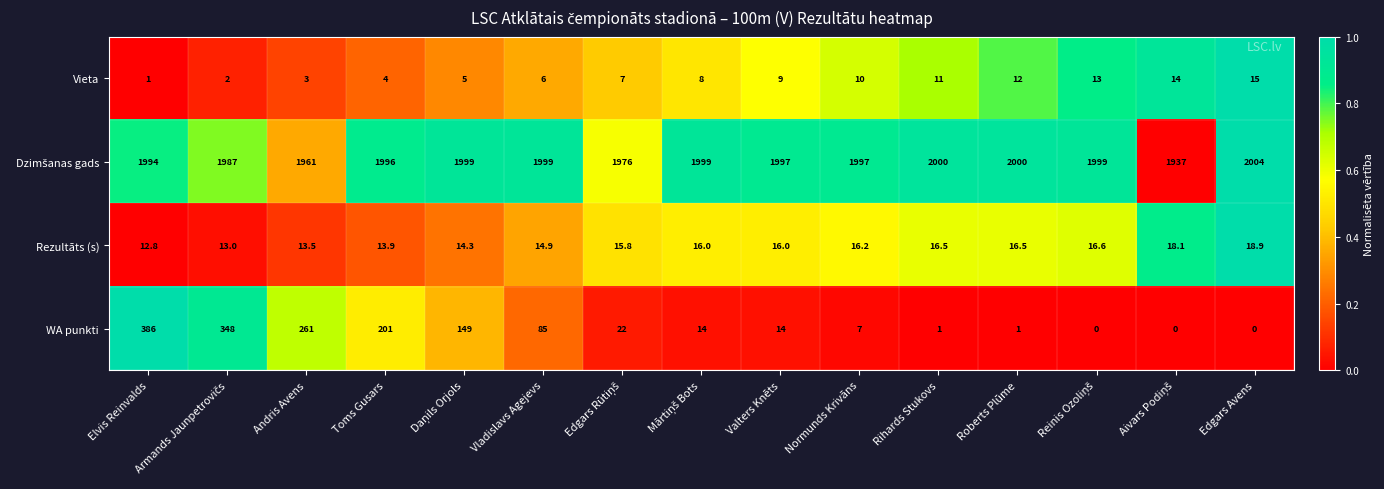

At which category is the sum across all series the highest?

Elvis Reinvalds